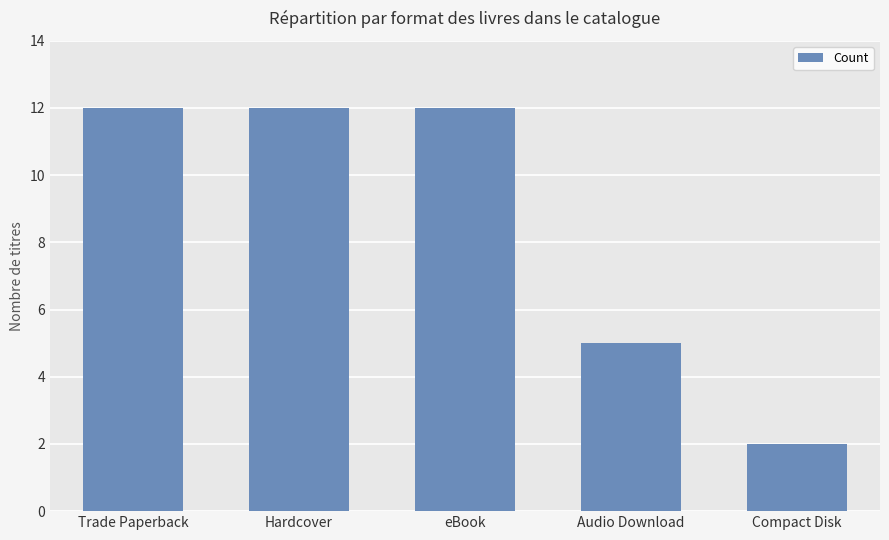

What is the difference between the values at Audio Download and Compact Disk?

3